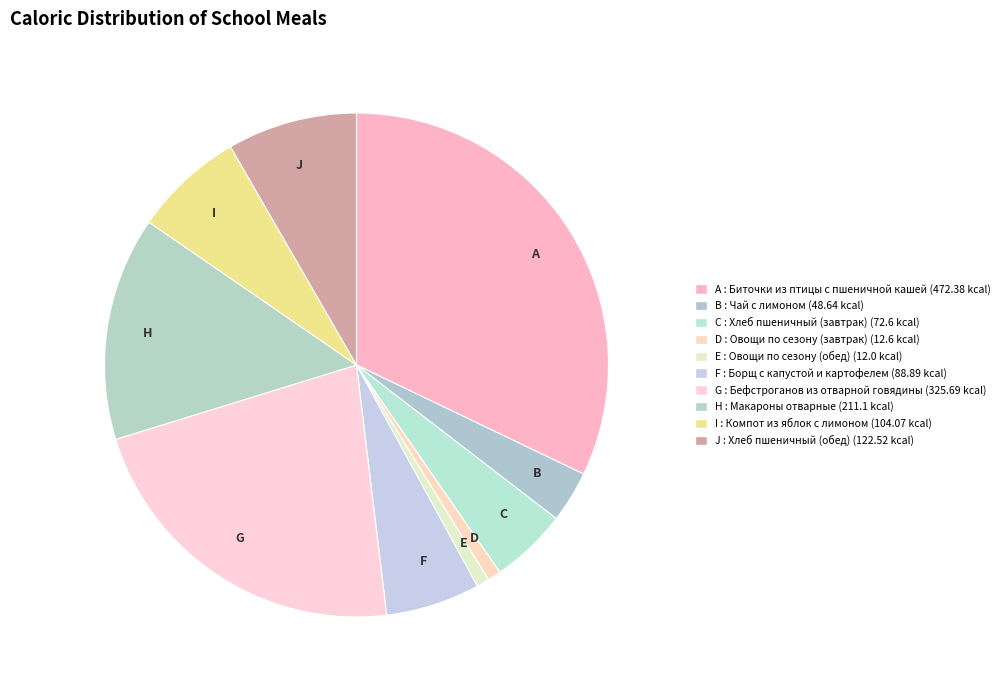

Is the sum of C and J greater than half?

No